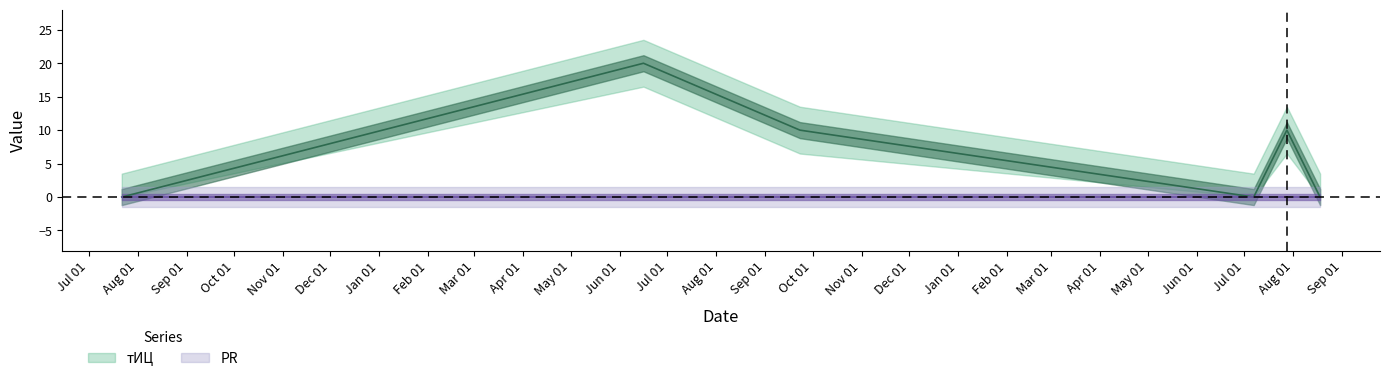

Reading left to right, extract all data points from this chart.

0	20	10	0	10	0